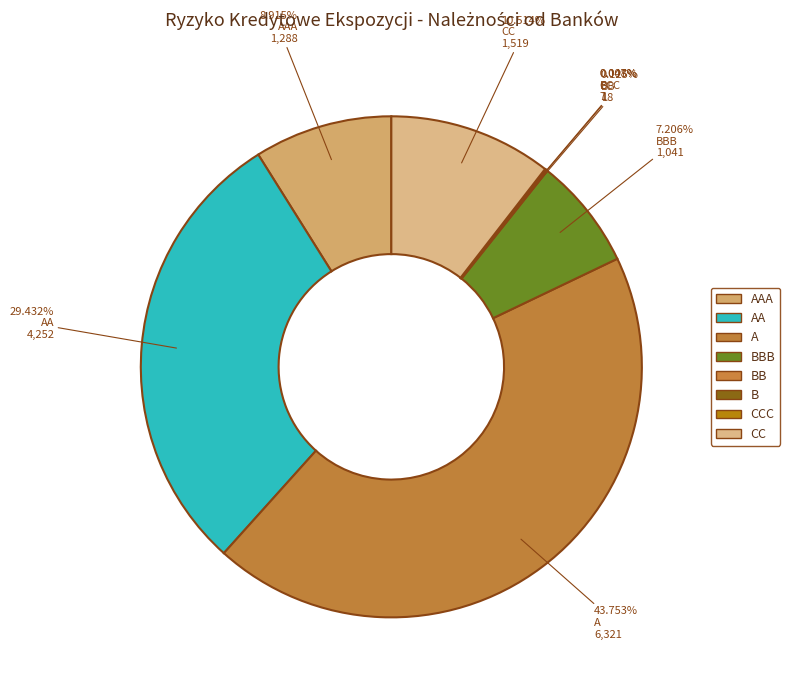

To the nearest percent, what is the difference between the largest and smallest slice percentages?

44%